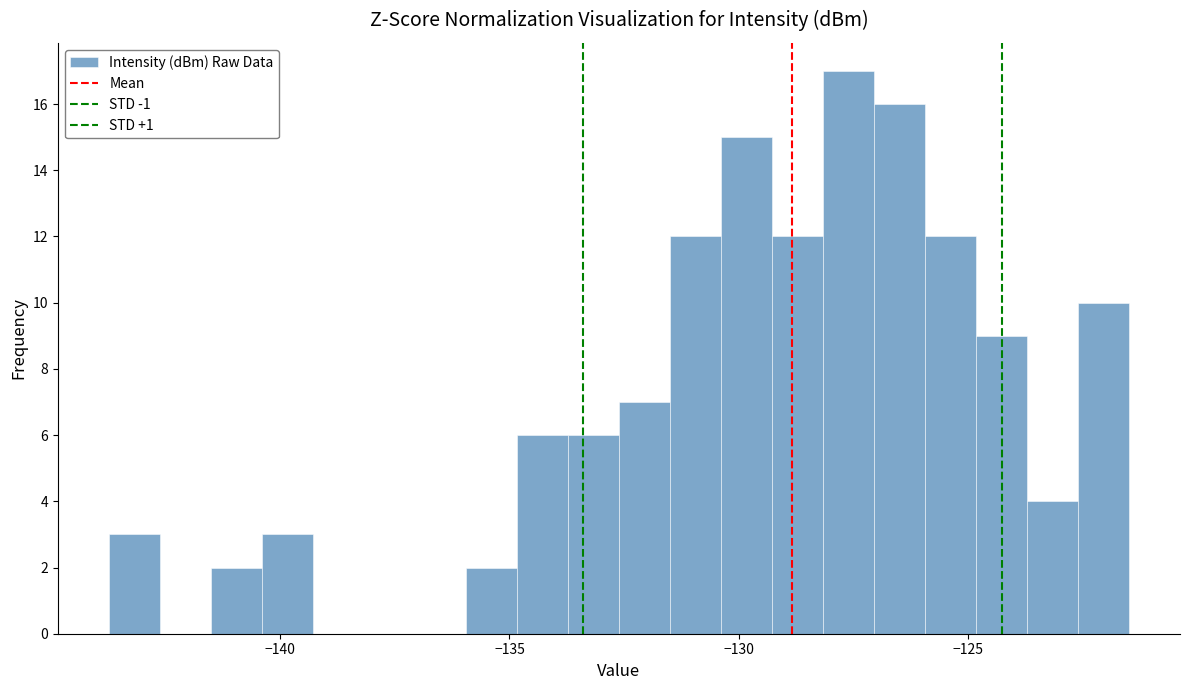

Read against the x-axis, roughly where is the centre of the tallest bar?

-127.5